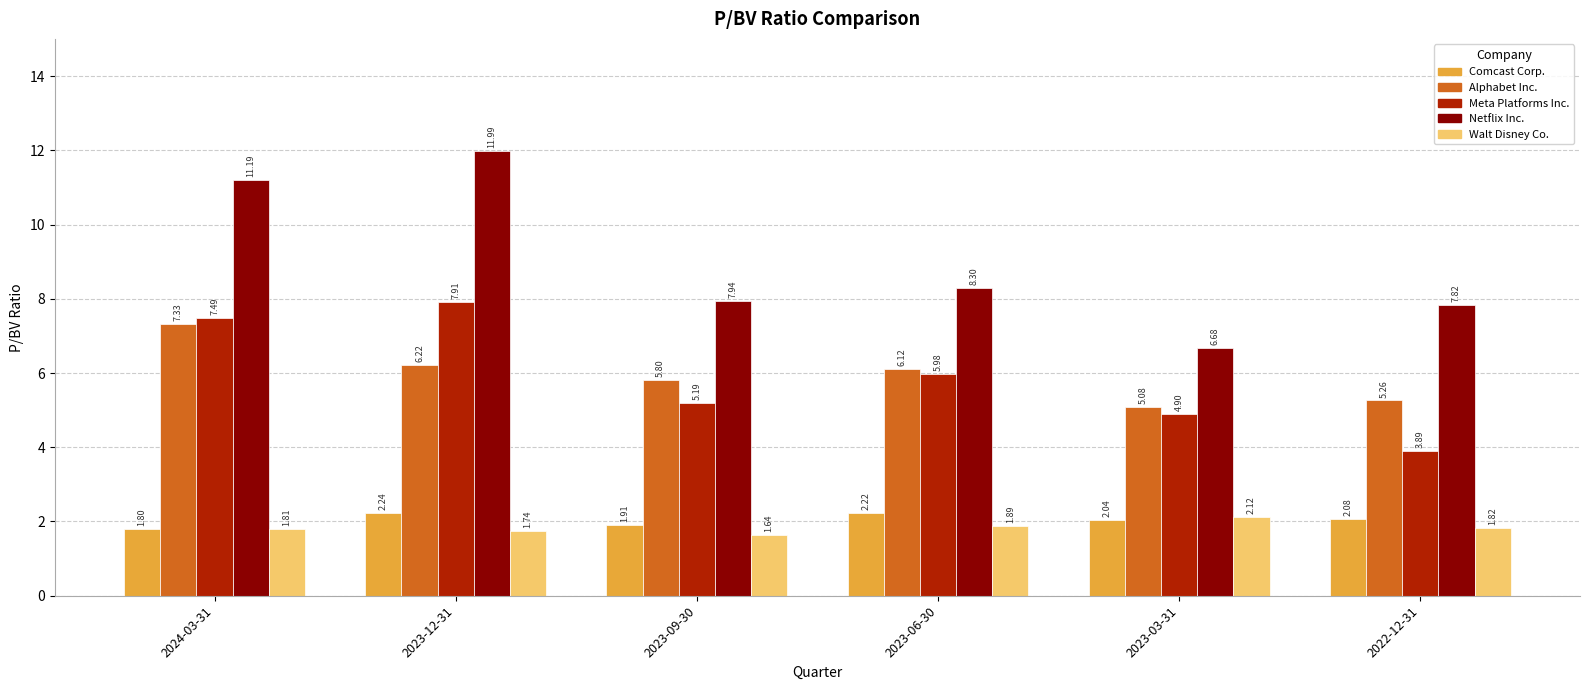

What is the difference between the highest and lowest values at 2024-03-31?

9.4